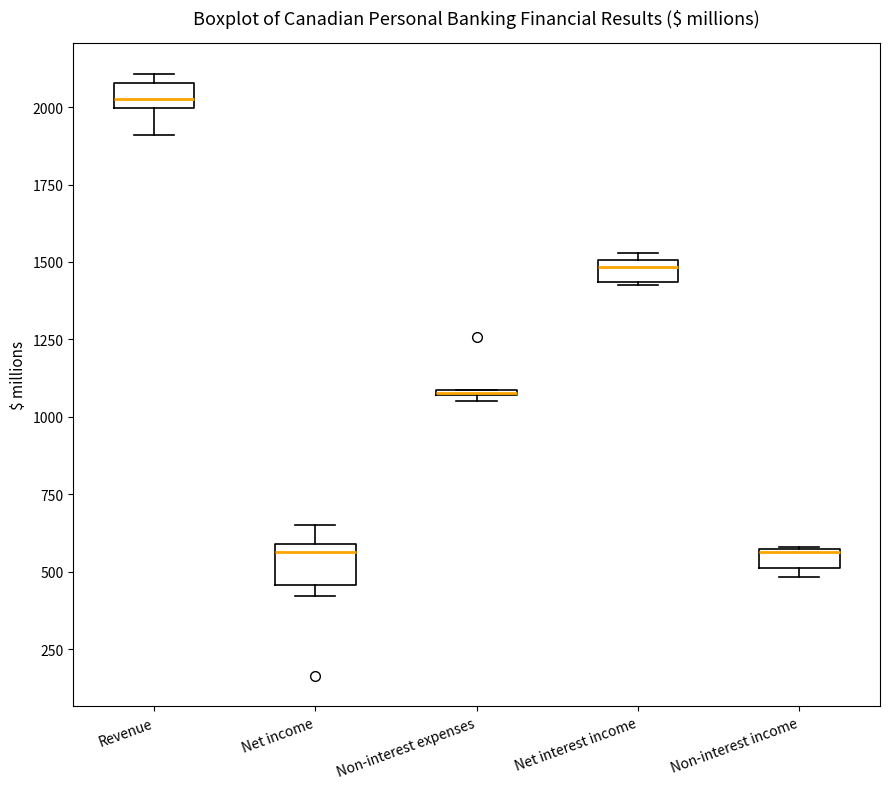

Where is the upper edge of the box for Net interest income on the y-axis? The values are not printed on the chart, so give them approximately, as read against the axis.

1500